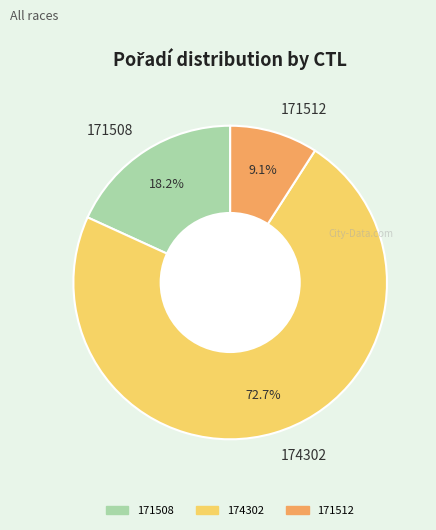

Which slice is the smallest?

171512